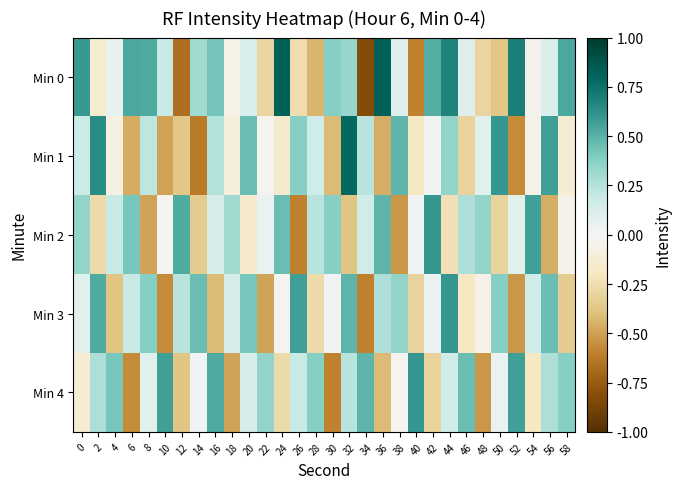

What is the total value across all series at 14?

-0.2